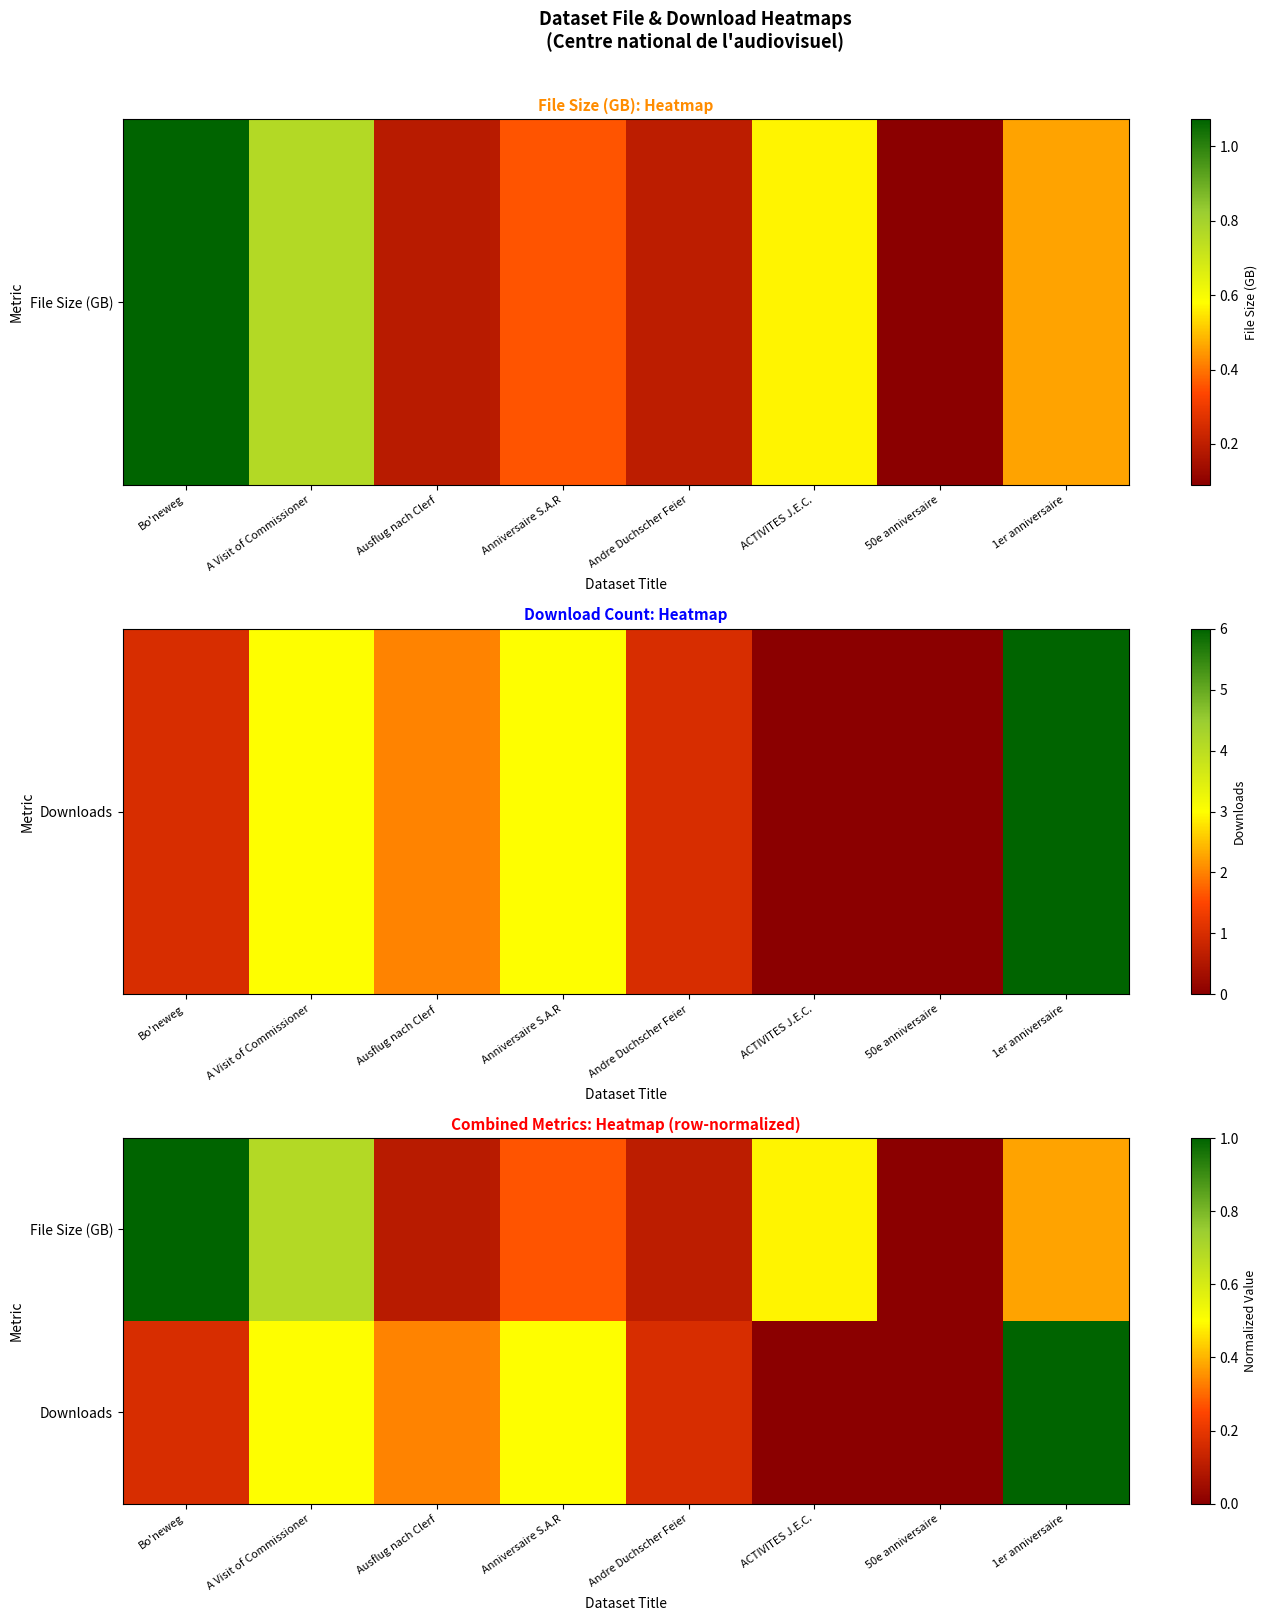

Which series changed the most between A Visit of Commissioner and Anniversaire S.A.R?

File Size (GB)